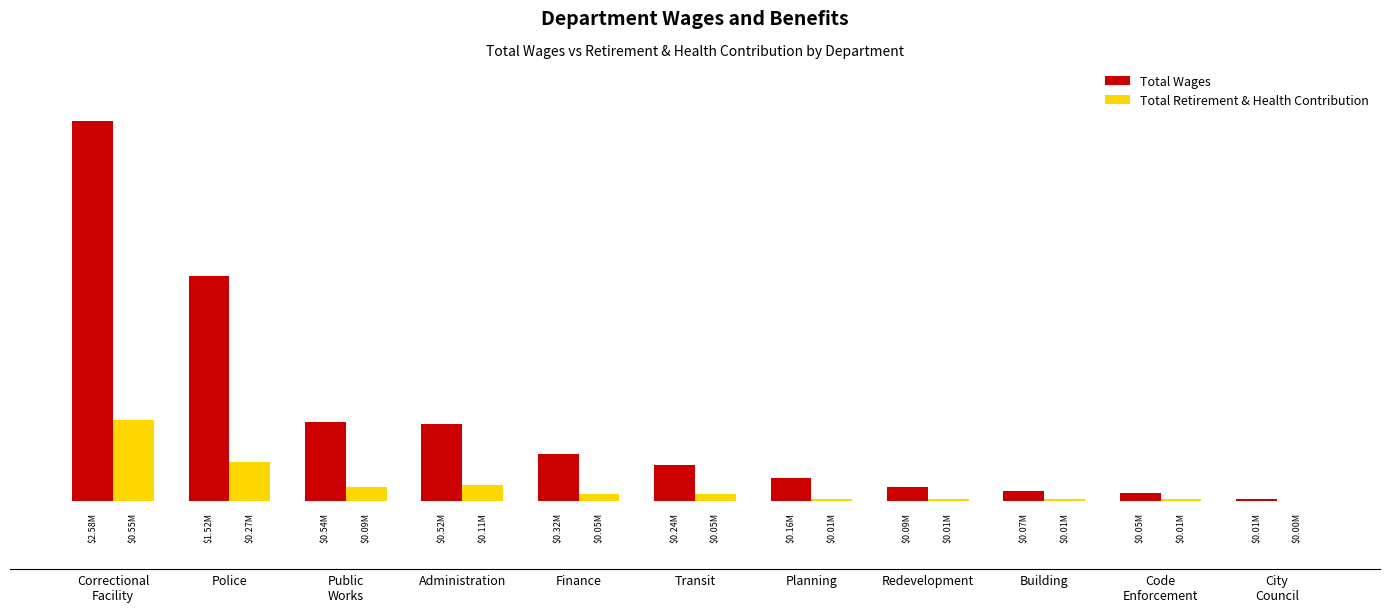

Are the bars horizontal?

No